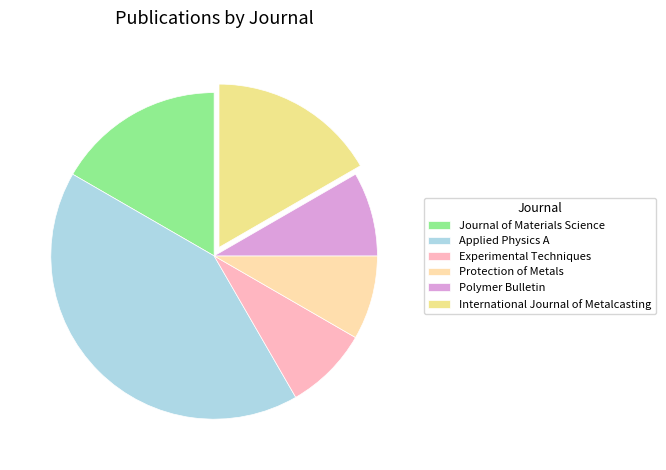

Approximately how many times larger is the value at Applied Physics A compared to Polymer Bulletin?

5.0